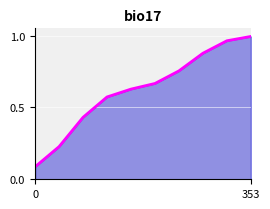

The chart shows a value of 0.2 at 0. True or false?

False